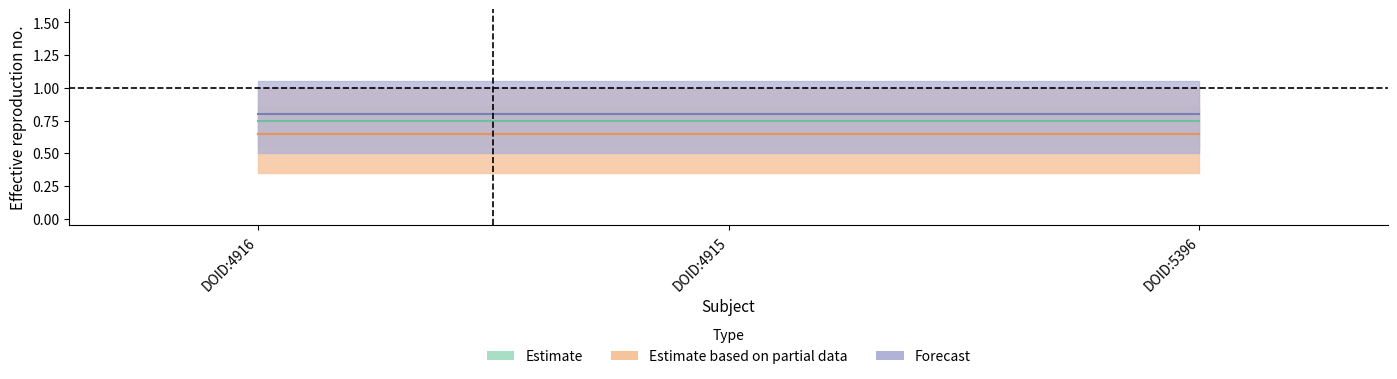

Between DOID:5396 and DOID:4916, which is larger?

DOID:5396